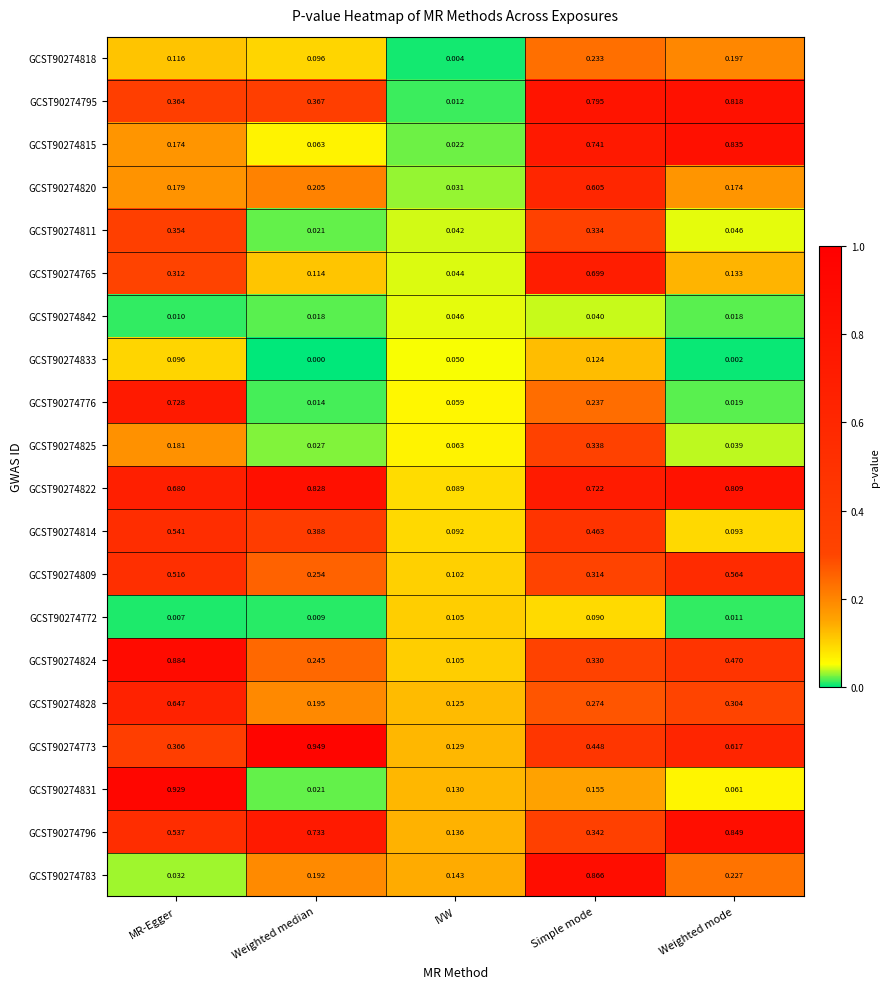

Count the number of categories in the chart.

5